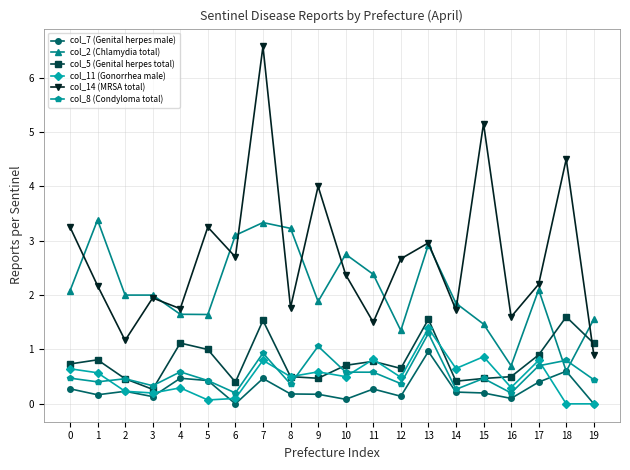

What is the difference between the col_2 (Chlamydia total) values at 11 and 14?

0.5